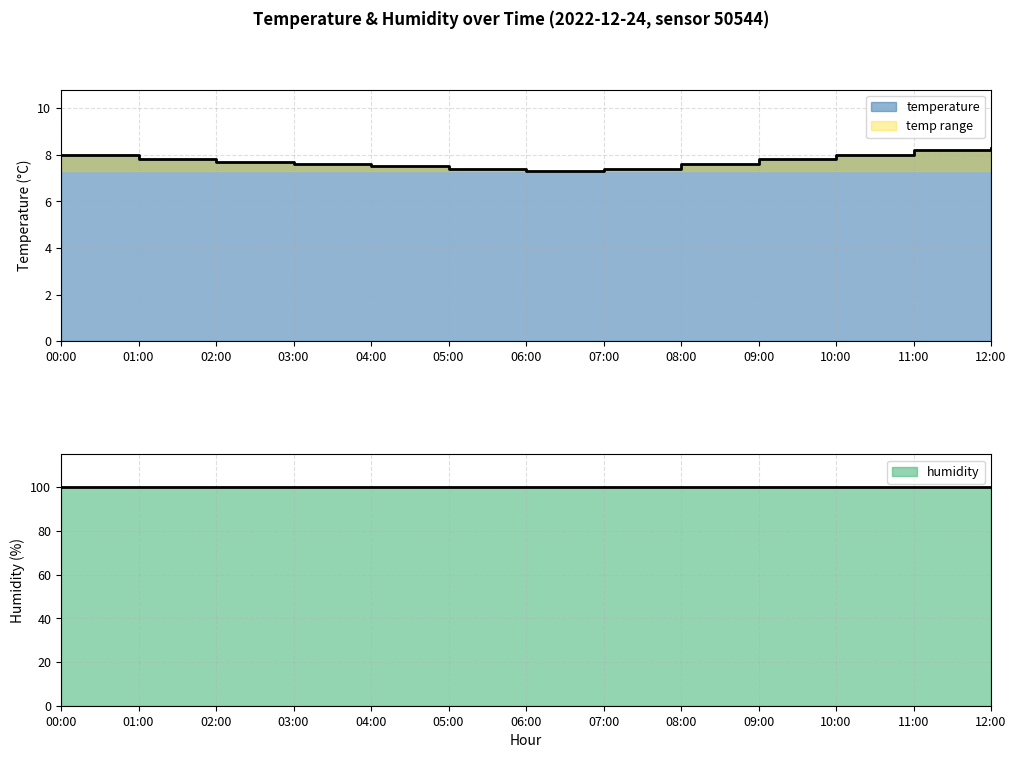

Reading left to right, what are all the values shown in this chart?

8.0	7.8	7.7	7.6	7.5	7.4	7.3	7.4	7.6	7.8	8.0	8.2	8.3